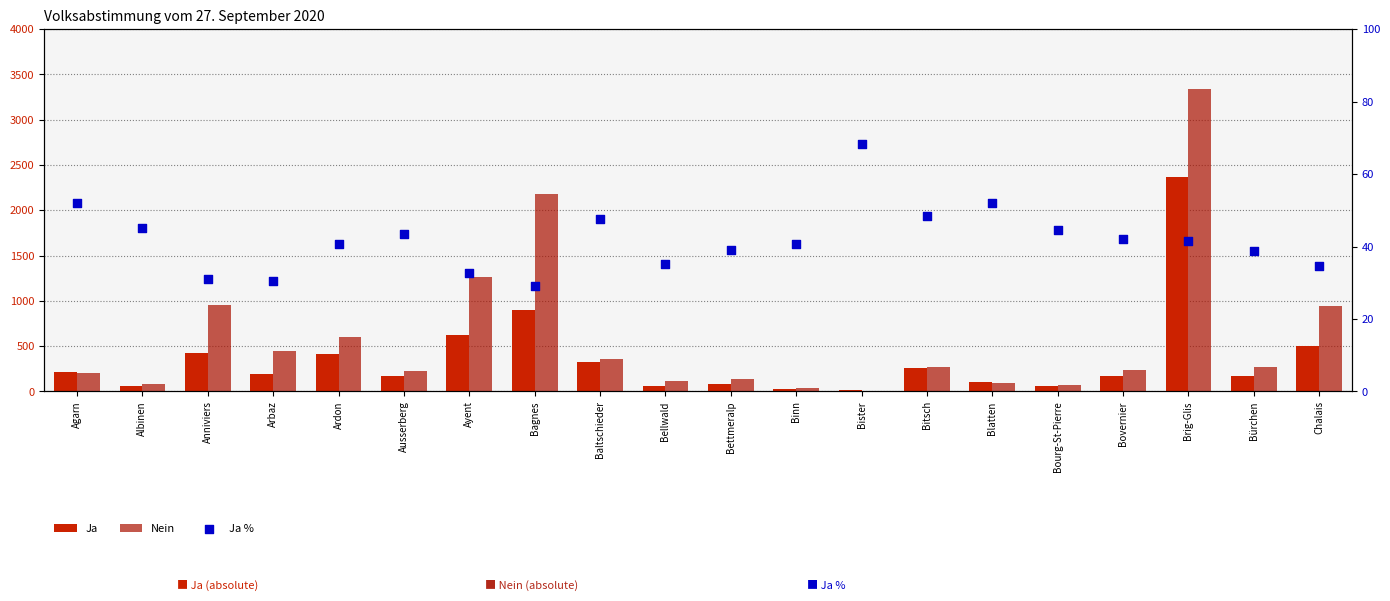

At how many categories does at least one series exceed 1525?

2